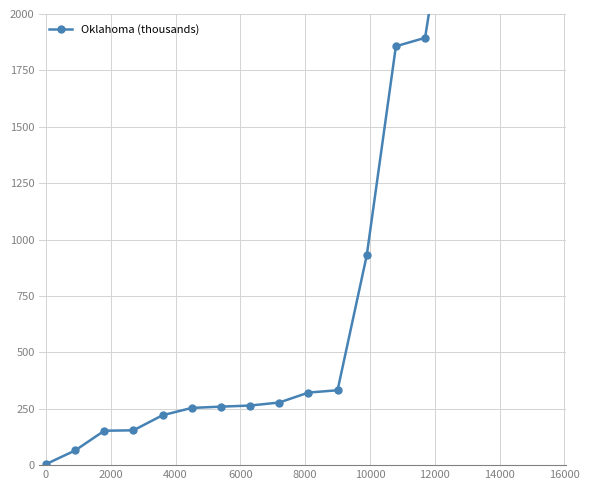

What is the value of the 15th point from the left?

2706.8